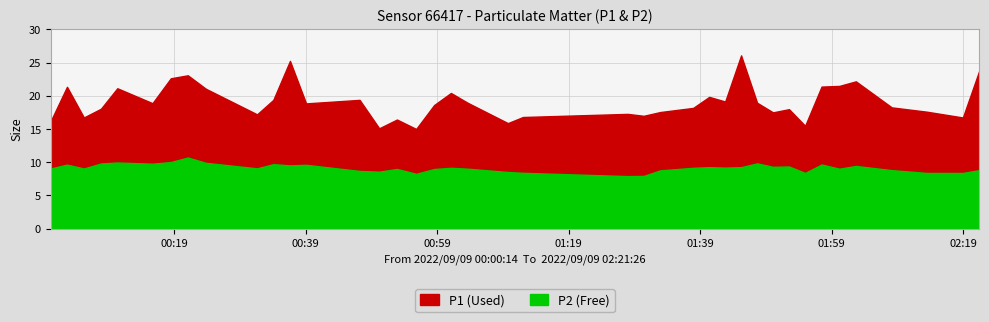

Between 0 and 26, which series saw the biggest shift?

P1